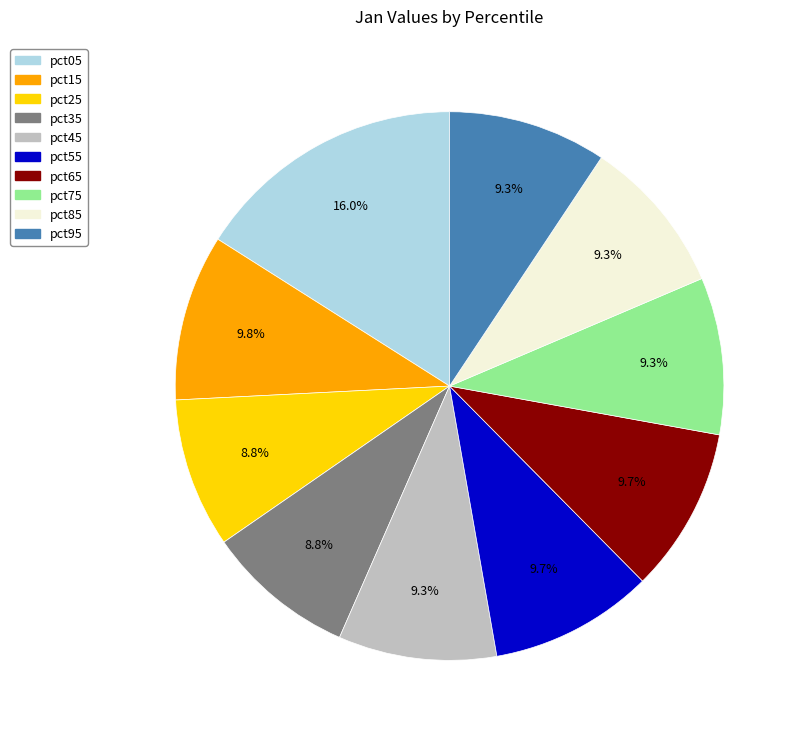

What percentage is the pct85 slice, to the nearest percent?

9%